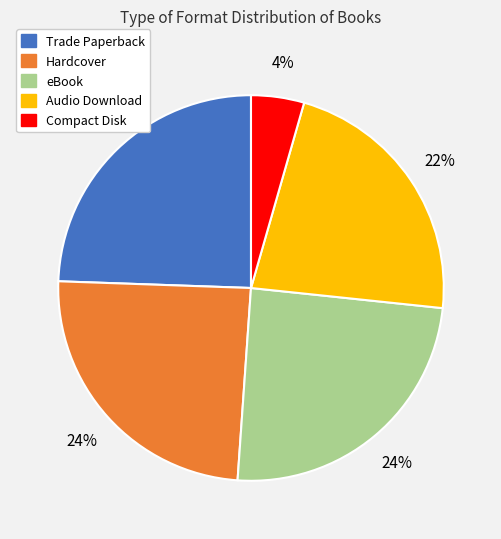

Does eBook represent more than half of the total?

No